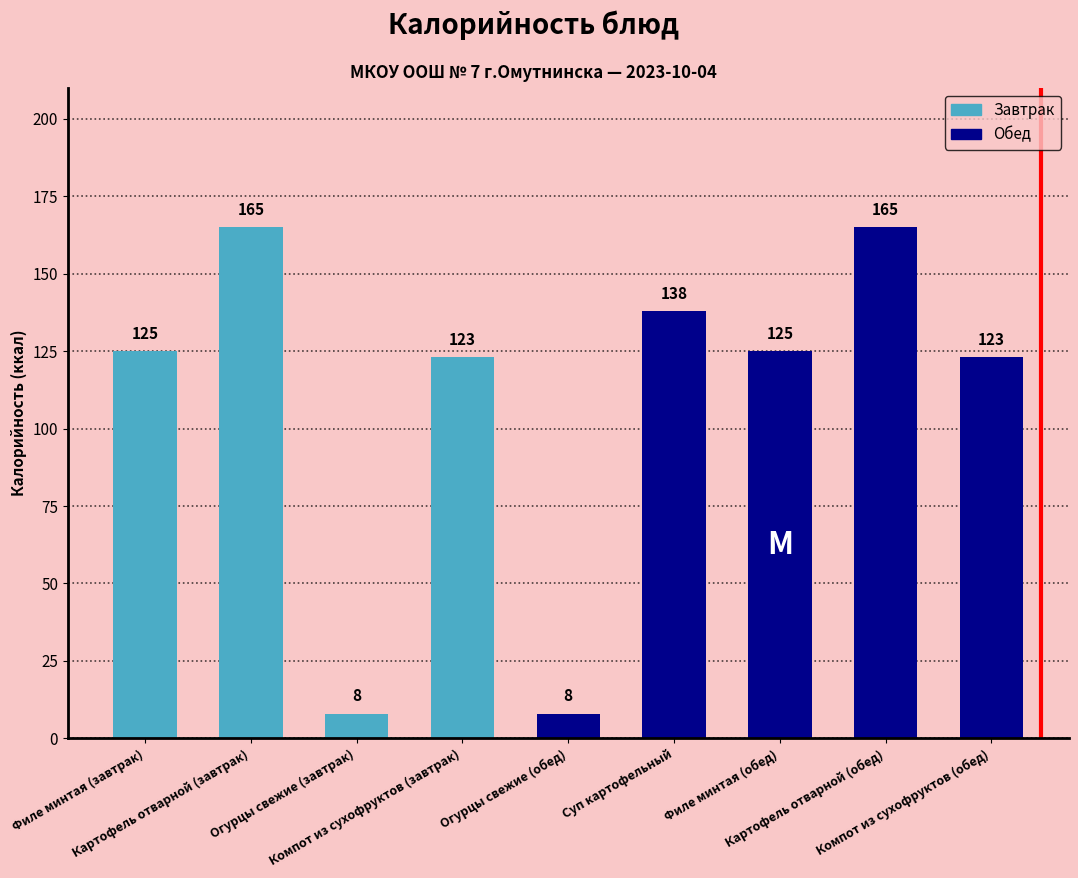

What is the difference between the maximum and second lowest values?

157